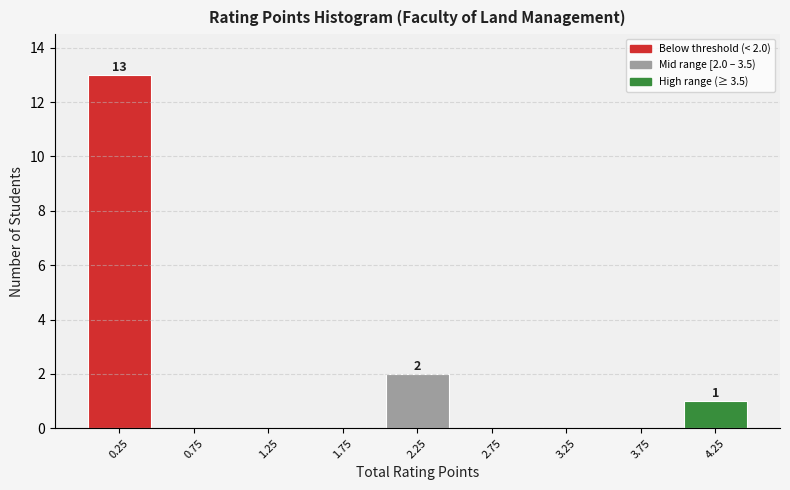

Which range on the x-axis has the tallest bar?

0.0 to 0.5